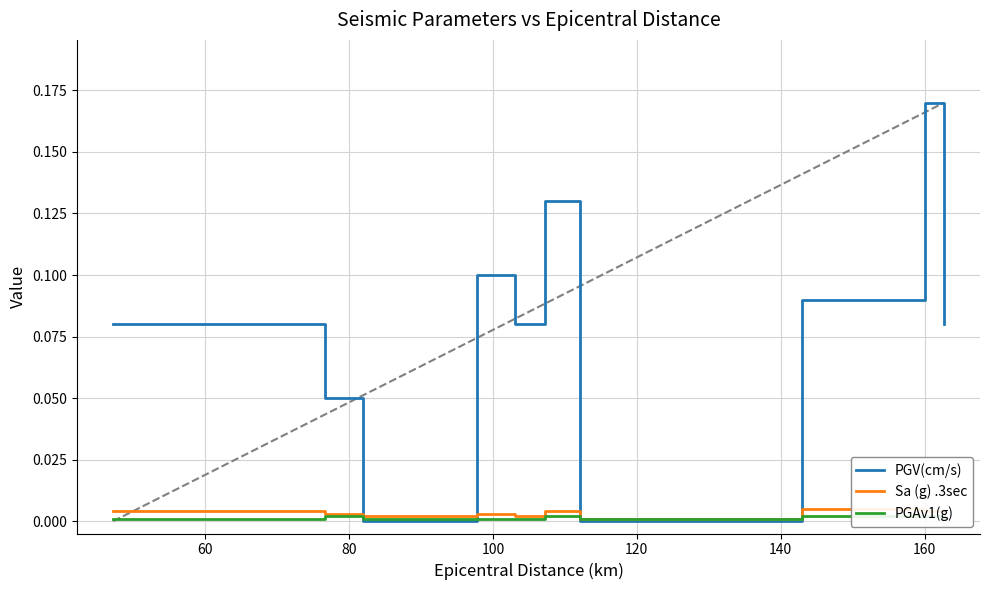

At which label is Sa (g) .3sec closest to 0?

160